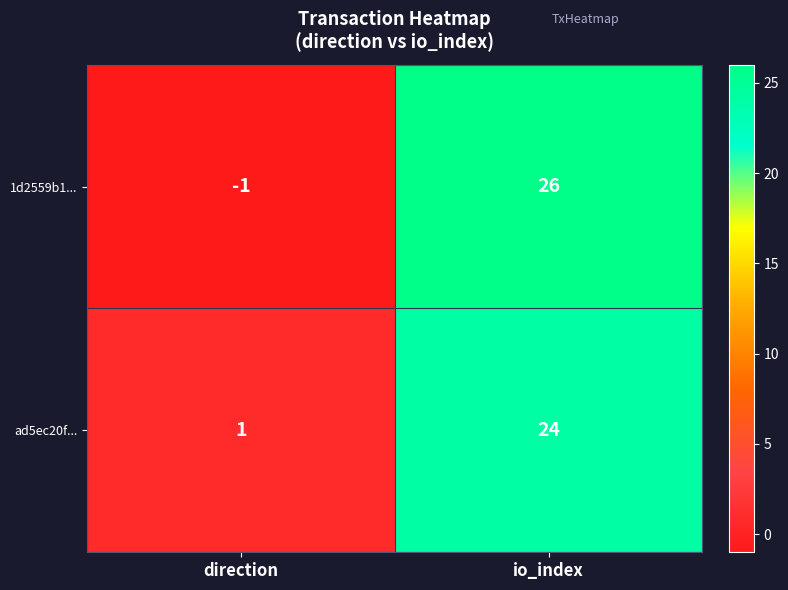

How many positive values does the 1d2559b1... series have?

1